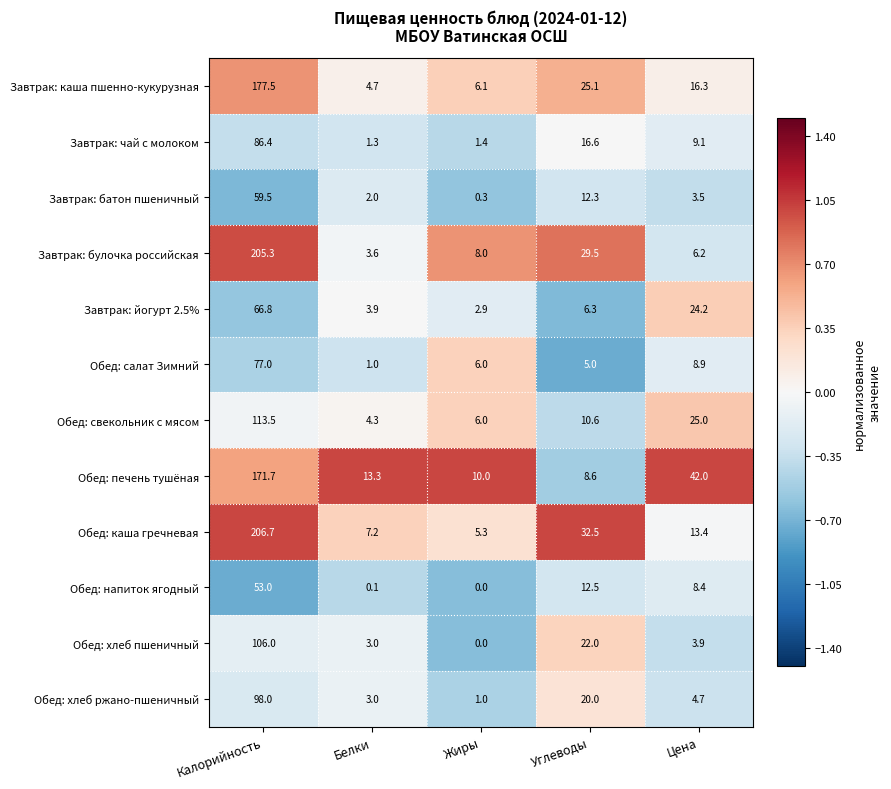

Which series has the largest total across all categories?

Обед: каша гречневая